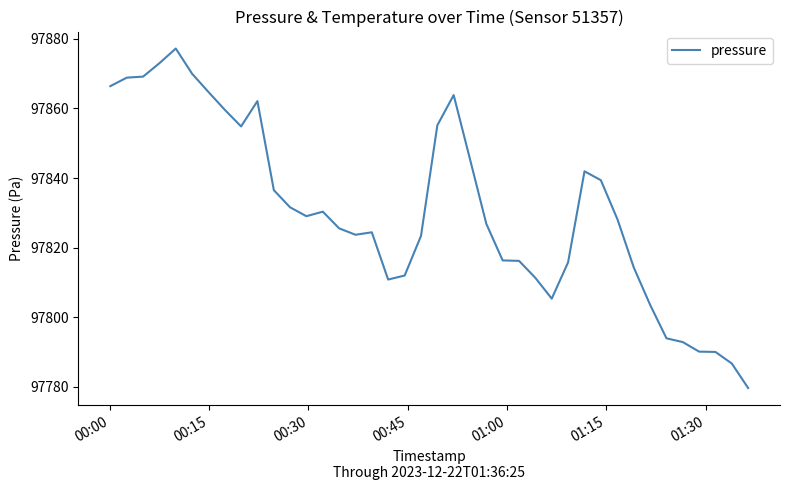

What is the minimum value shown in the chart?

97779.7